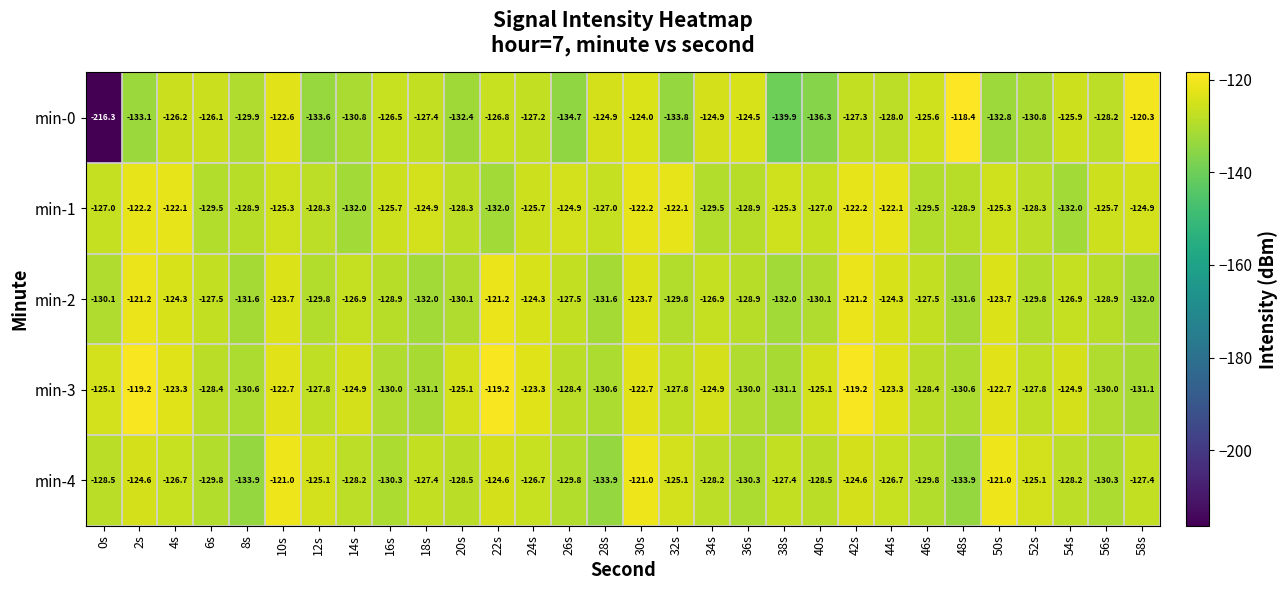

Where does the min-4 series first go above -127?

2s